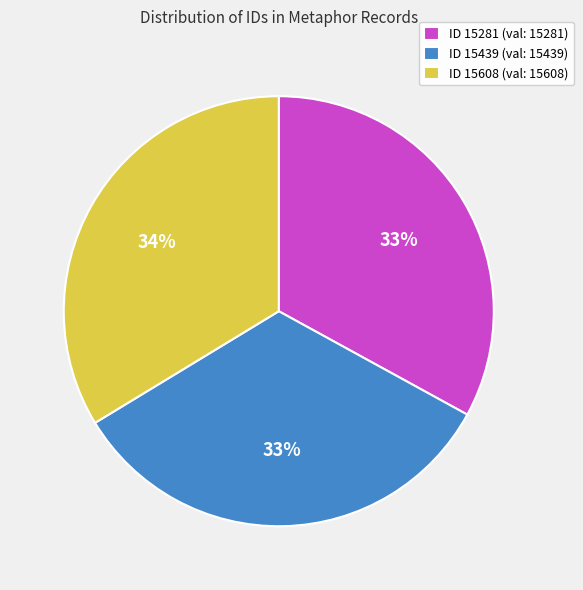

To the nearest percent, what portion does ID 15439 represent?

33%